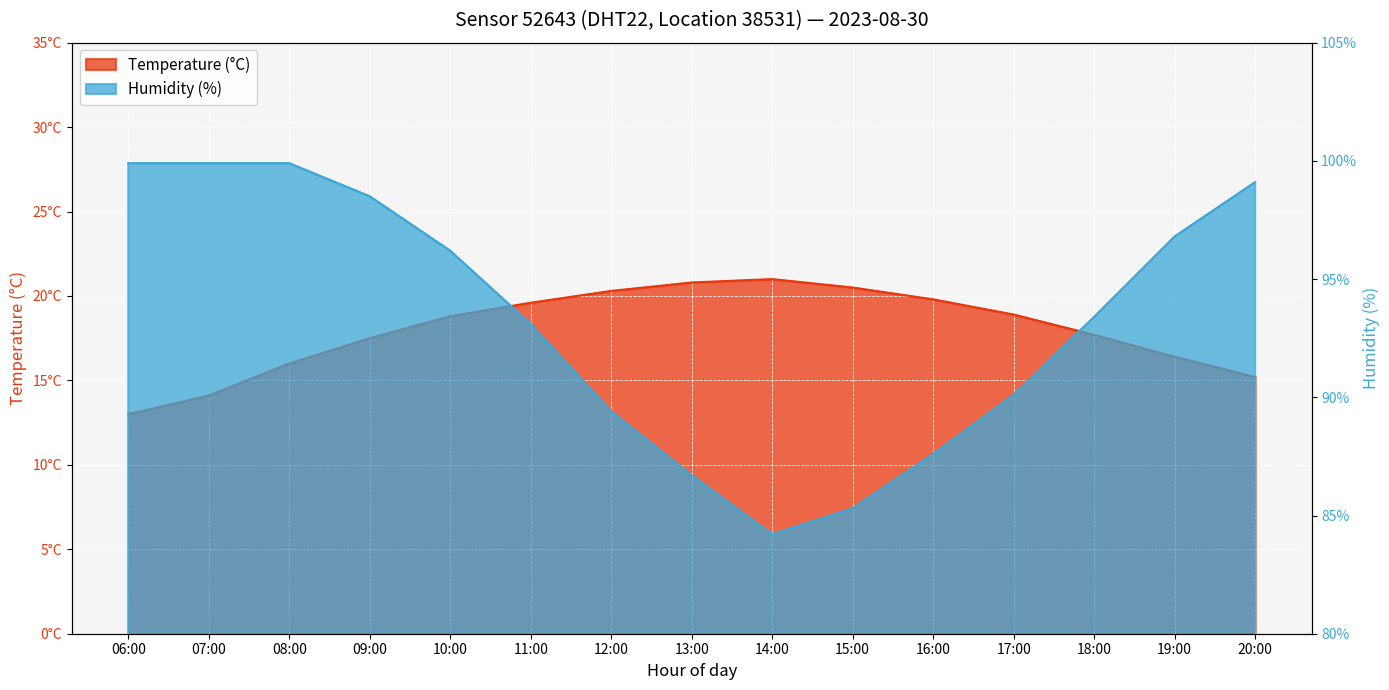

Where does the humidity series first go above 93?

06:00